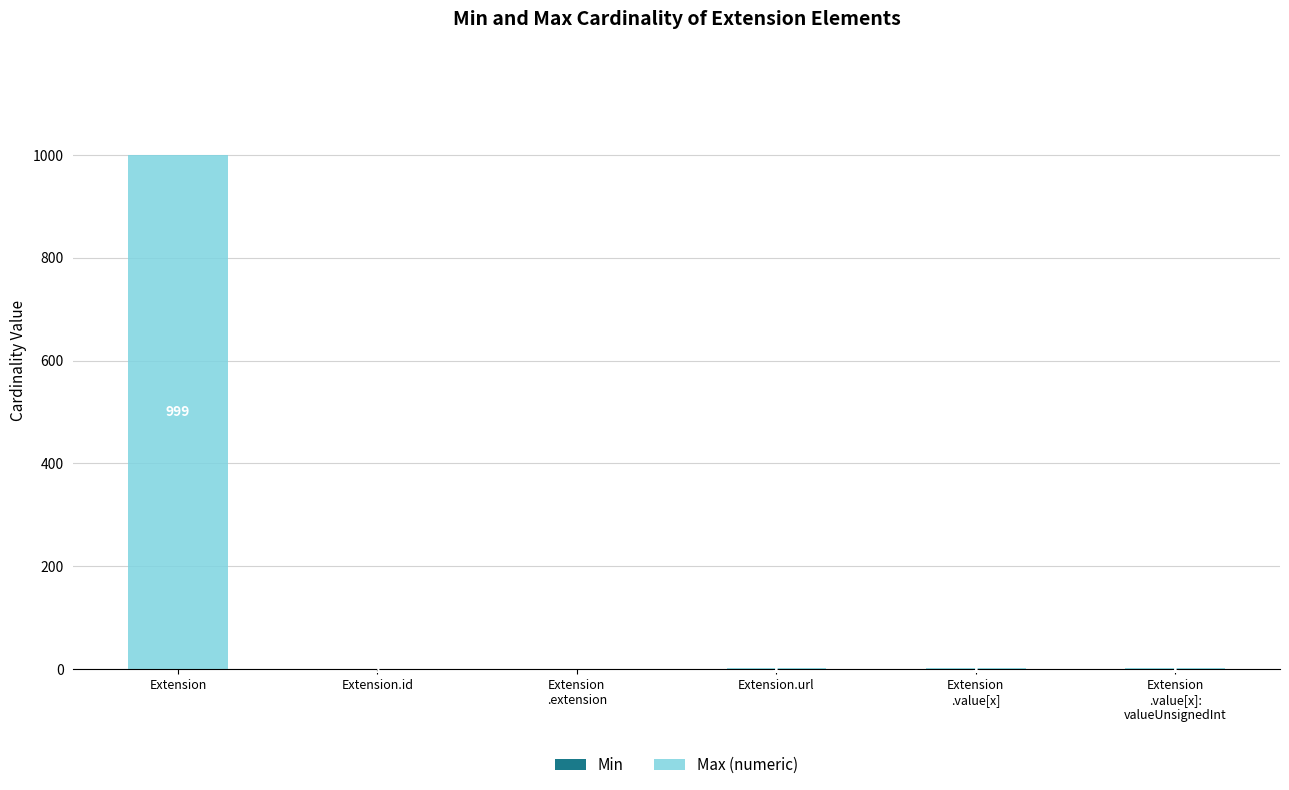

What is the total value across all series at Extension?

999